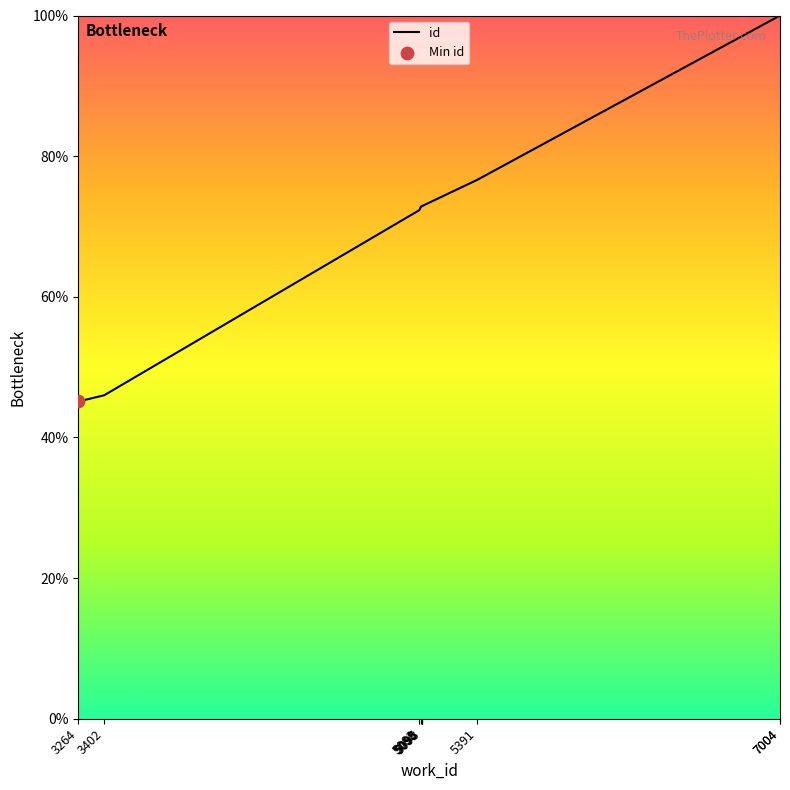

Which has a higher value, 5098 or 5391?

5391